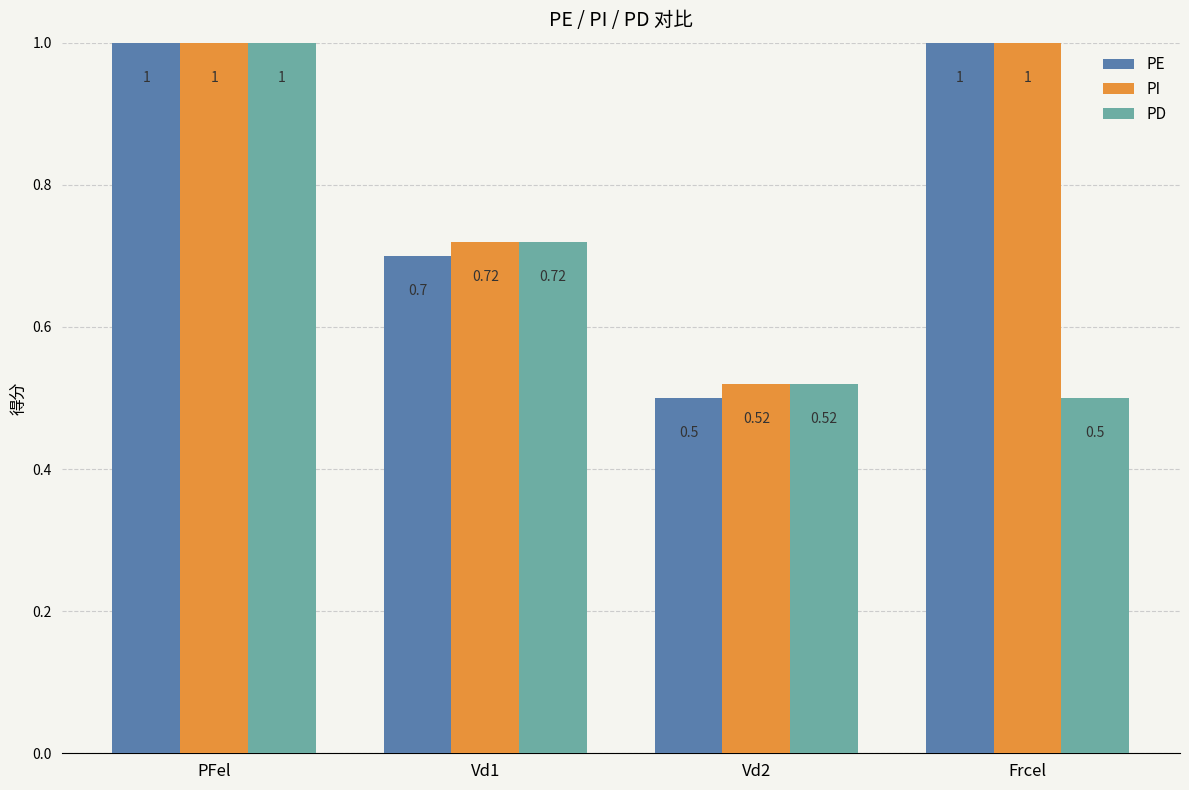

At which category is the sum across all series the highest?

PFel